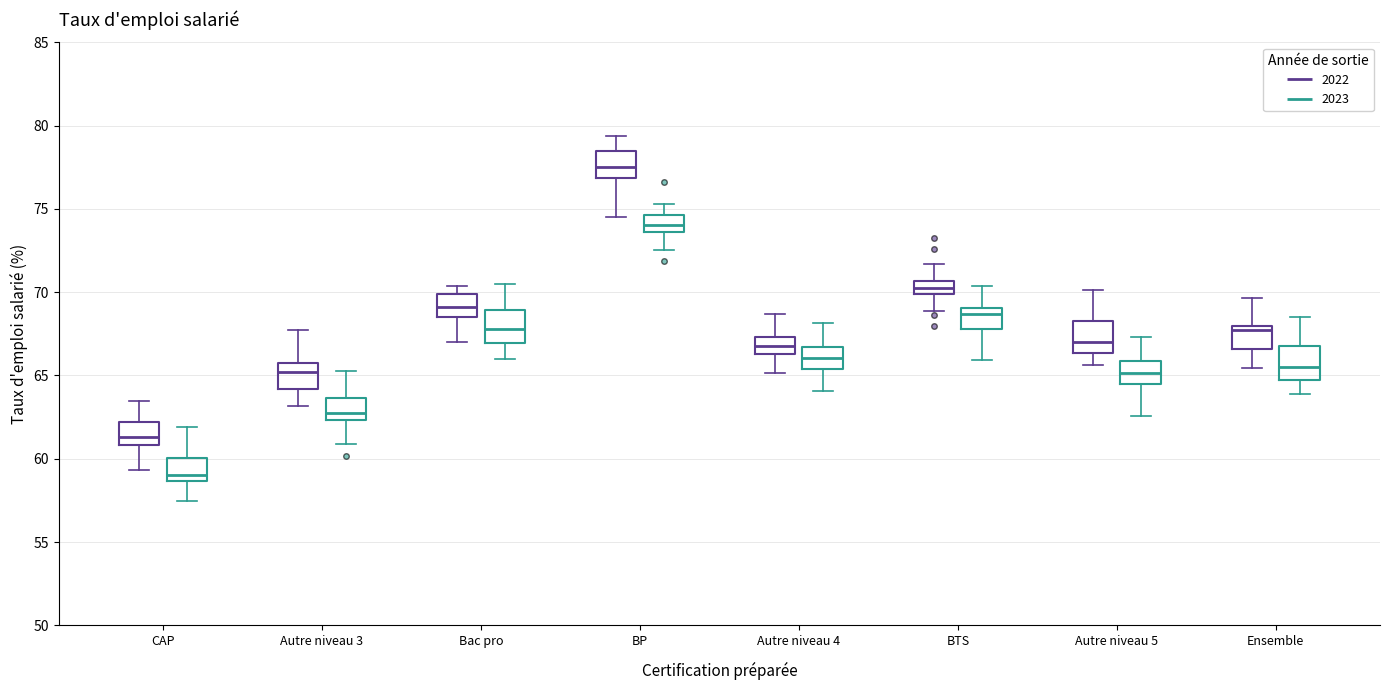

Which box has the highest median line?

BP (2022)